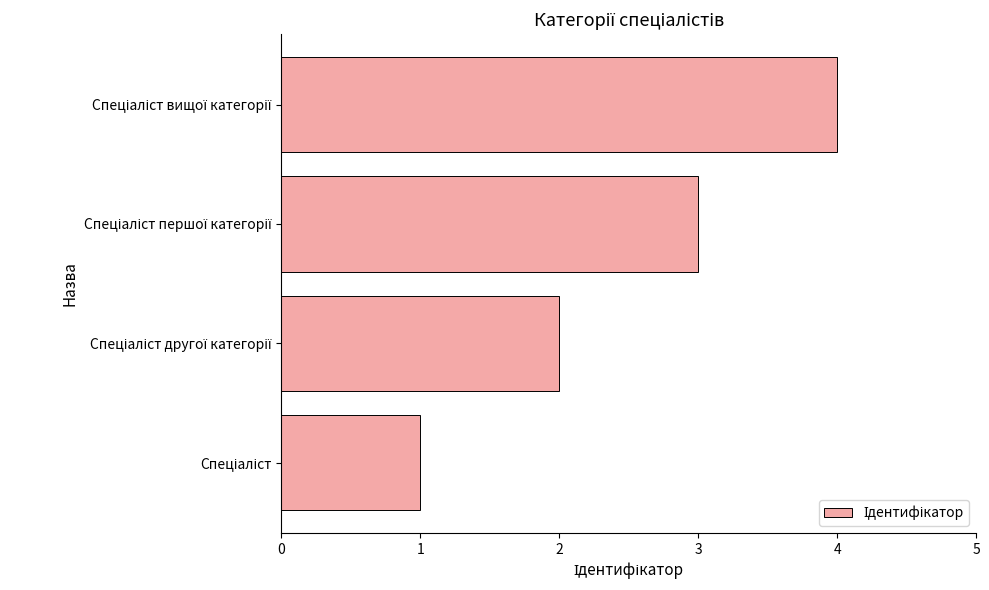

What is the sum of all values?

10